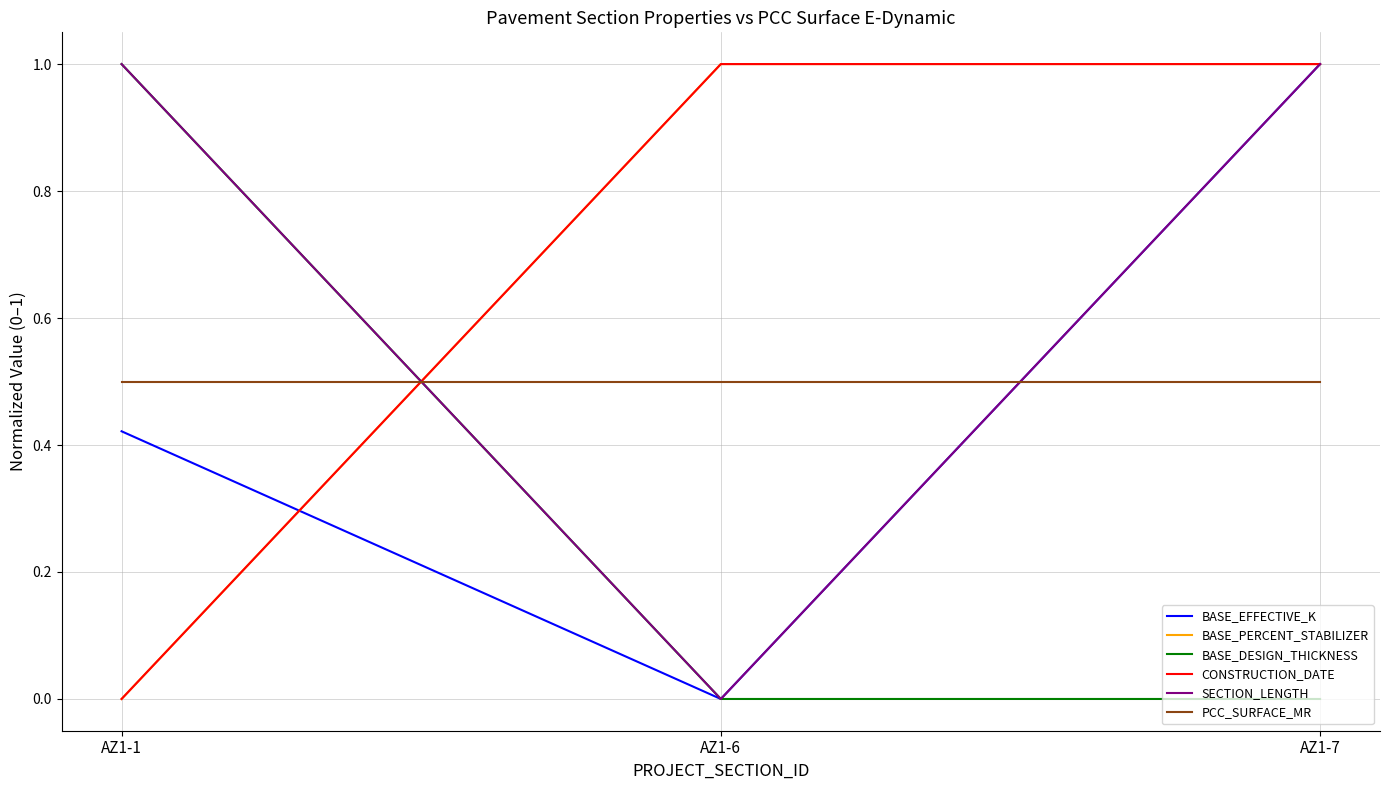

Reading left to right, transcribe all the data shown in this chart.

BASE_EFFECTIVE_K: AZ1-1=0.4	AZ1-6=0.0	AZ1-7=1.0
BASE_PERCENT_STABILIZER: AZ1-1=0.0	AZ1-6=1.0	AZ1-7=1.0
BASE_DESIGN_THICKNESS: AZ1-1=1.0	AZ1-6=0.0	AZ1-7=0.0
CONSTRUCTION_DATE: AZ1-1=0.0	AZ1-6=1.0	AZ1-7=1.0
SECTION_LENGTH: AZ1-1=1.0	AZ1-6=0.0	AZ1-7=1.0
PCC_SURFACE_MR: AZ1-1=0.5	AZ1-6=0.5	AZ1-7=0.5